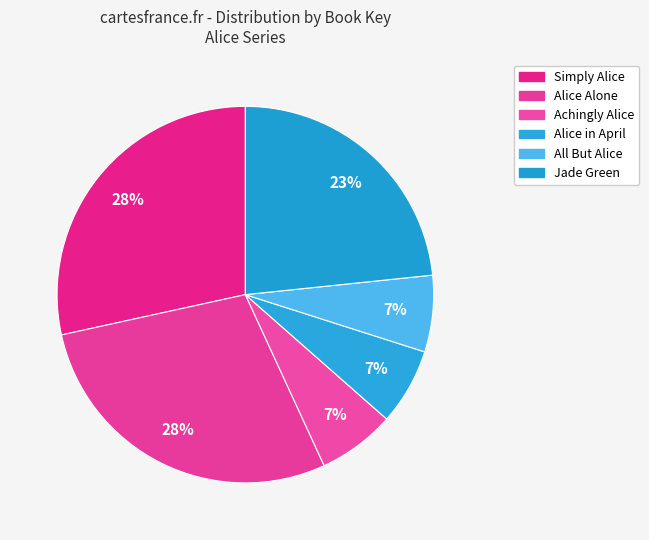

How many slices are in this pie chart?

6